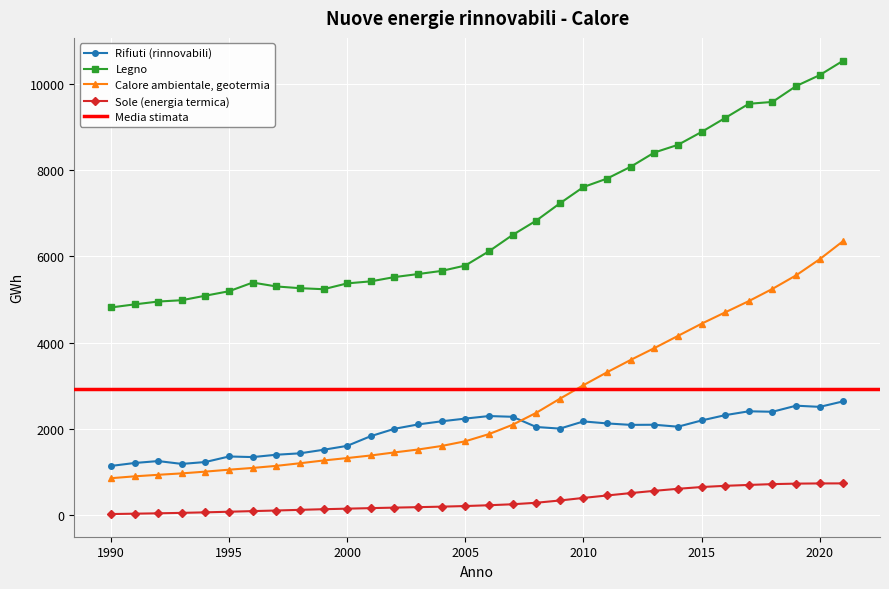

How many values in the Rifiuti (rinnovabili) series exceed 2094?

16